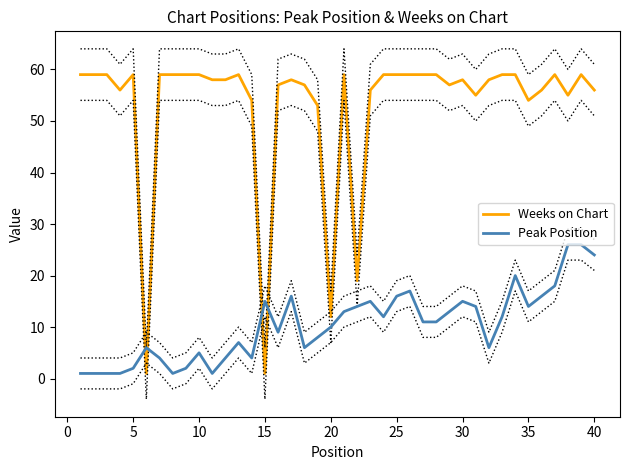

What is the highest value of the Weeks on Chart series?

59